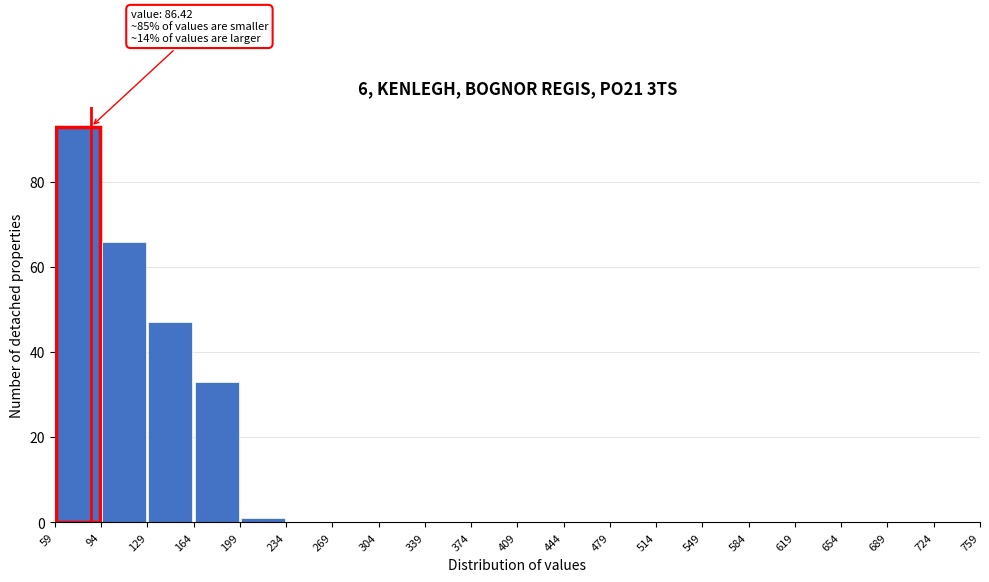

Over which range of the x-axis is the bar tallest?

59 to 94